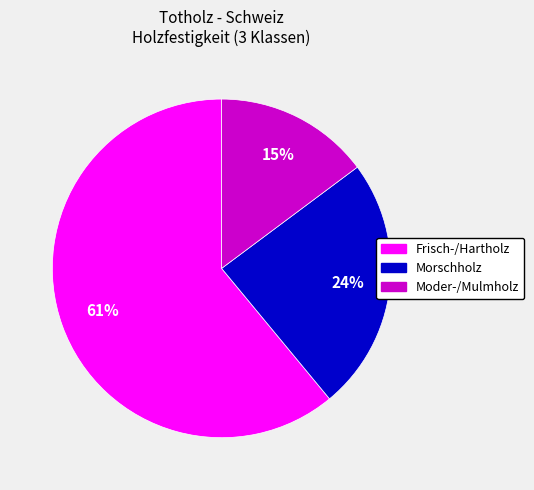

Combined, do Frisch-/Hartholz and Morschholz account for over 50%?

Yes